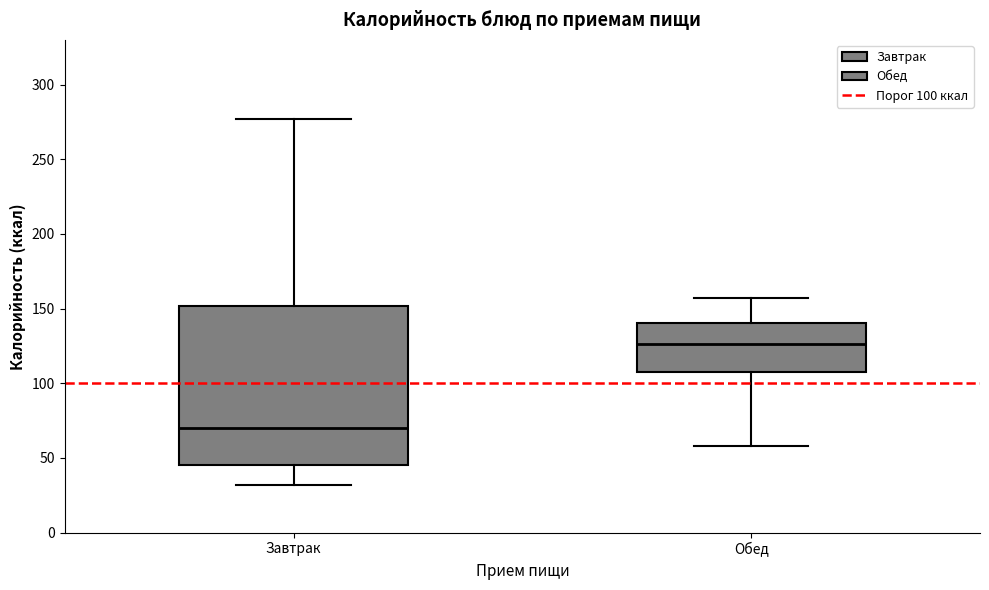

Which box is the tallest, from its lower edge to its upper edge?

Завтрак